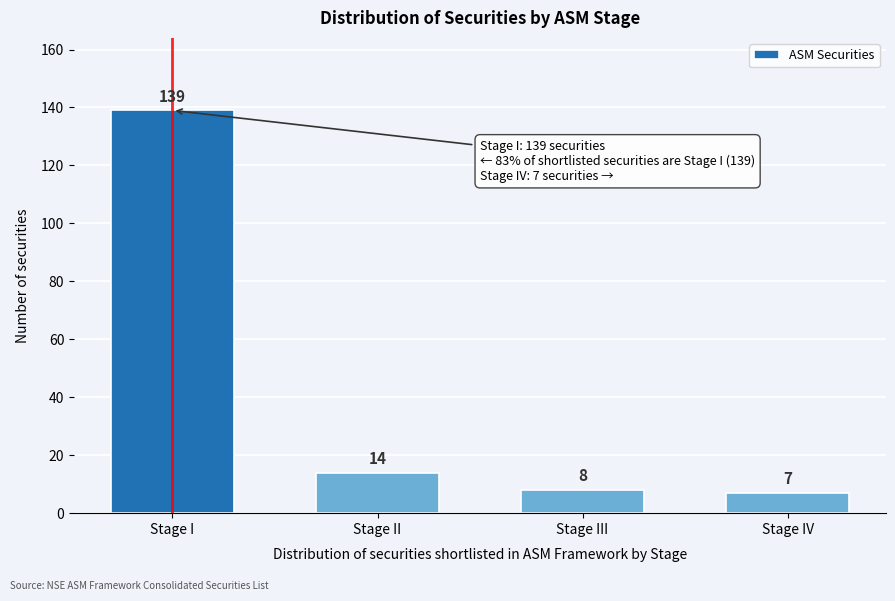

Reading left to right, extract all data points from this chart.

Stage I=139	Stage II=14	Stage III=8	Stage IV=7